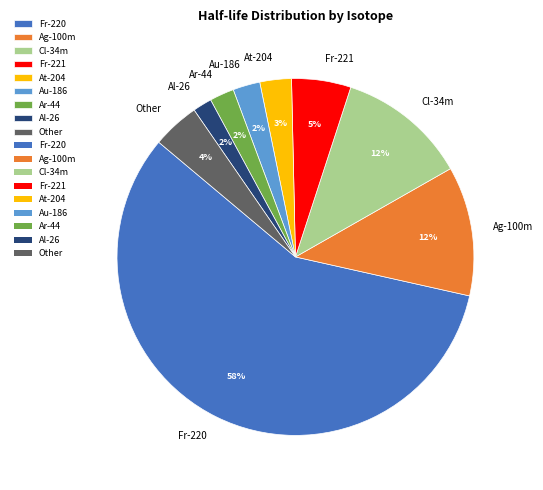

The At-204 slice represents 11% of the pie. True or false?

False